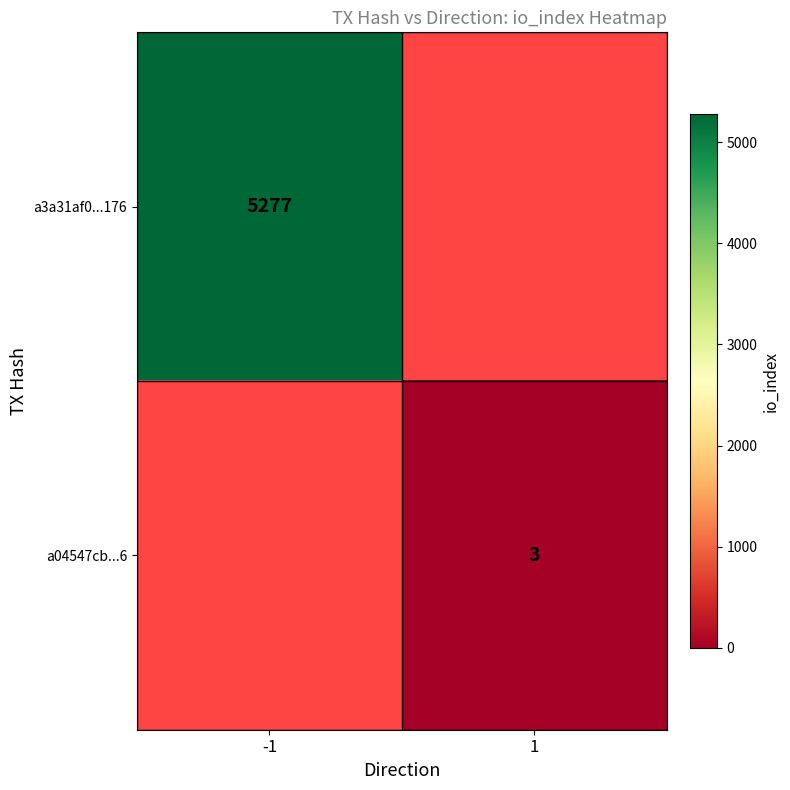

Is it true that a04547cb...6 equals 4 at 1?

False